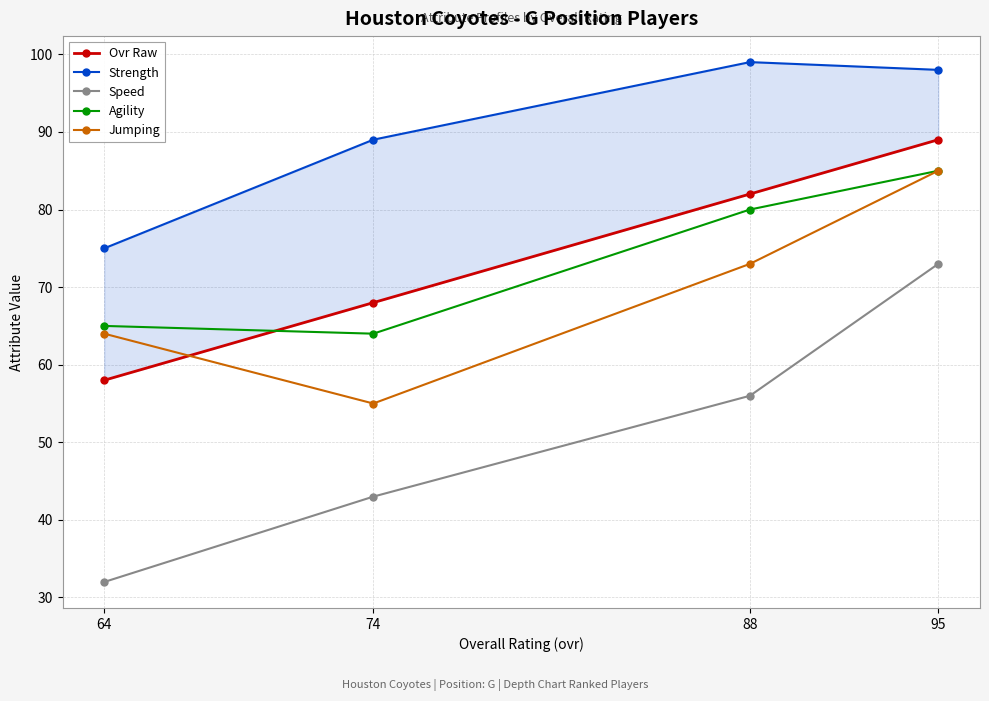

Which category has the lowest value in the Strength series?

64